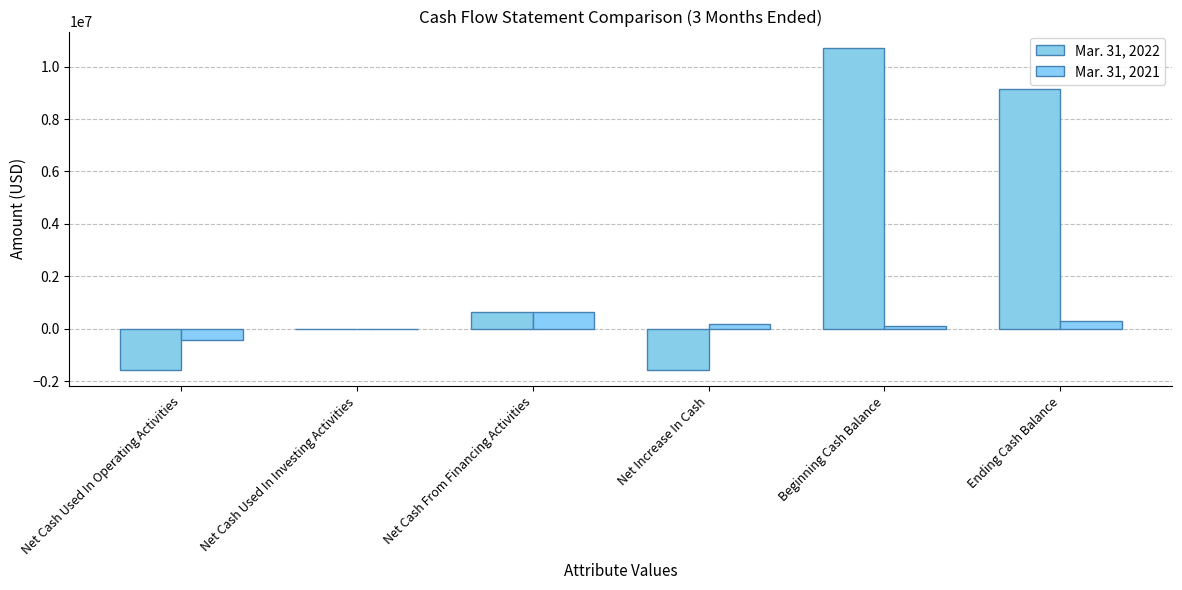

How many distinct data groups are displayed?

2